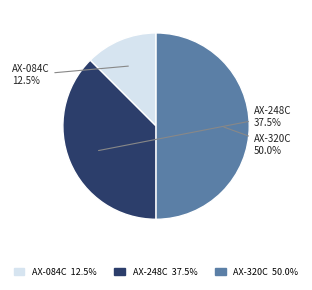

Does AX-248C account for over 50% of the chart?

No